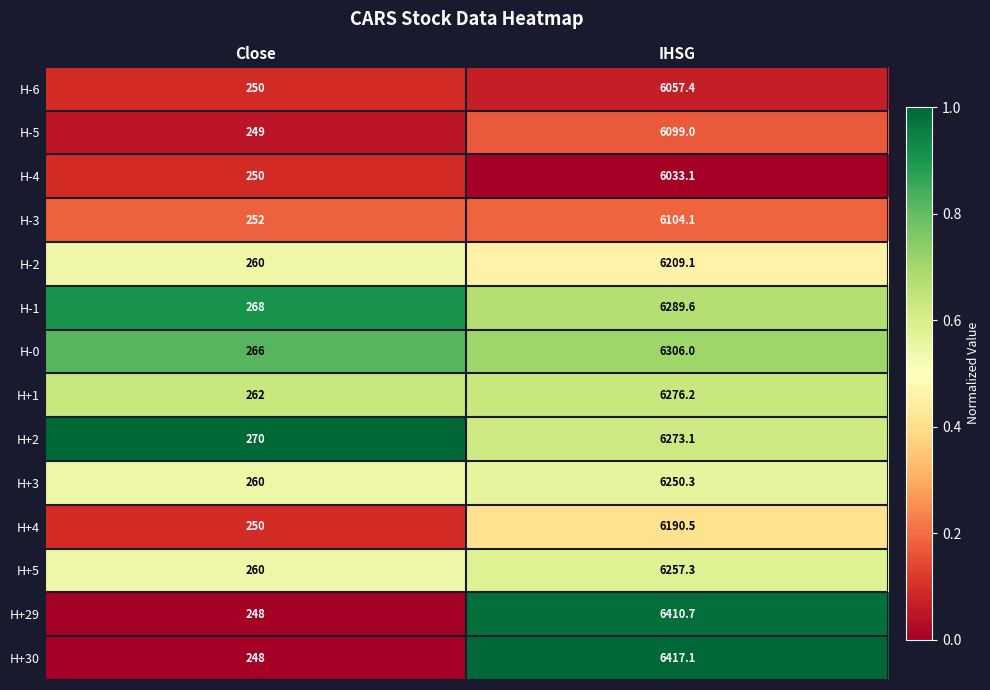

Which series has the widest spread of values?

H+30